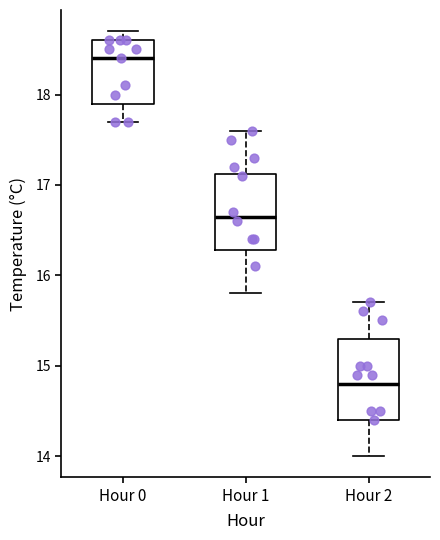

Reading left to right, transcribe this box plot: for each box, give where its median line is, the range the box spans, and where its two whiskers end, as read against the y-axis. The values are not printed on the chart, so give them approximately, as read against the axis.

Hour 0: median 18.4, box 17.9 to 18.6, whiskers 17.7 to 18.7
Hour 1: median 16.7, box 16.3 to 17.1, whiskers 15.8 to 17.6
Hour 2: median 14.8, box 14.4 to 15.3, whiskers 14.0 to 15.7